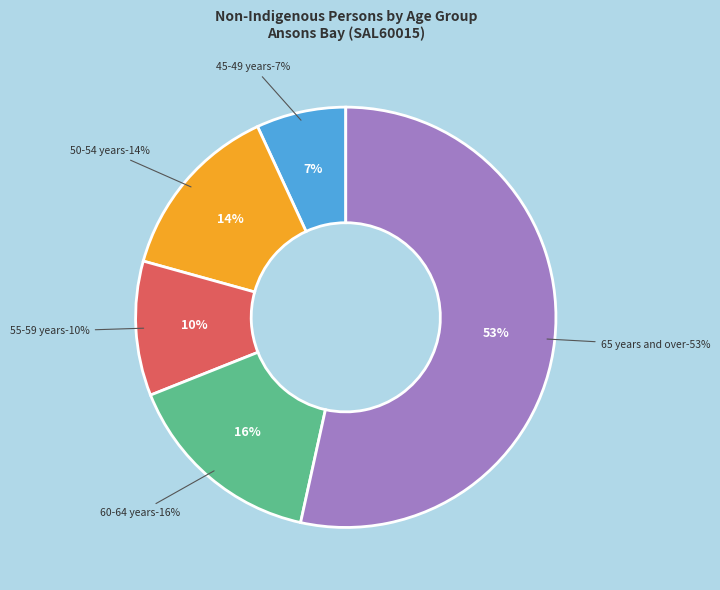

To the nearest percent, what is the difference between the 50-54 years and 60-64 years slice percentages?

2%